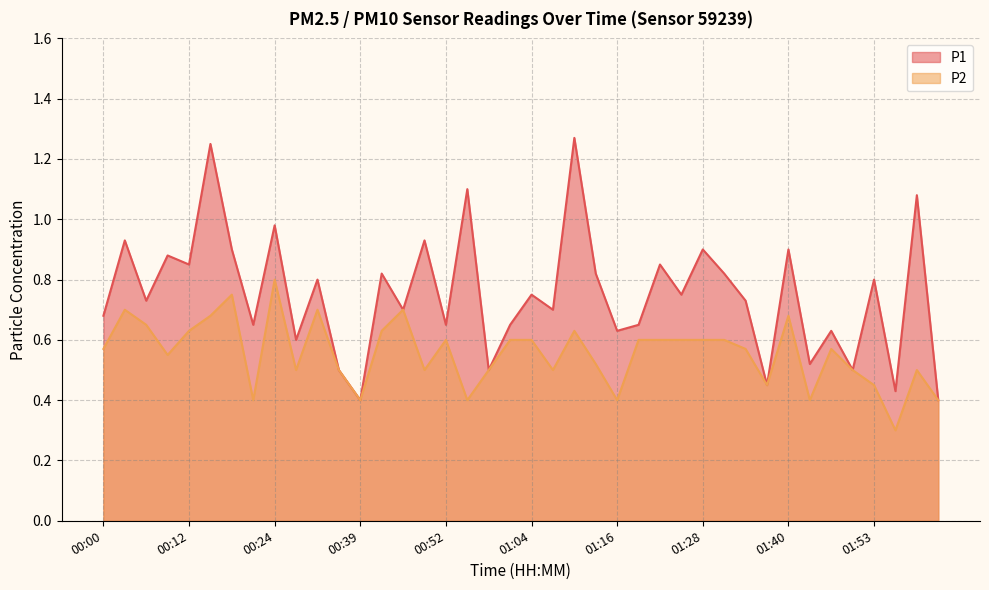

True or false: P1 and P2 intersect in this chart.

False